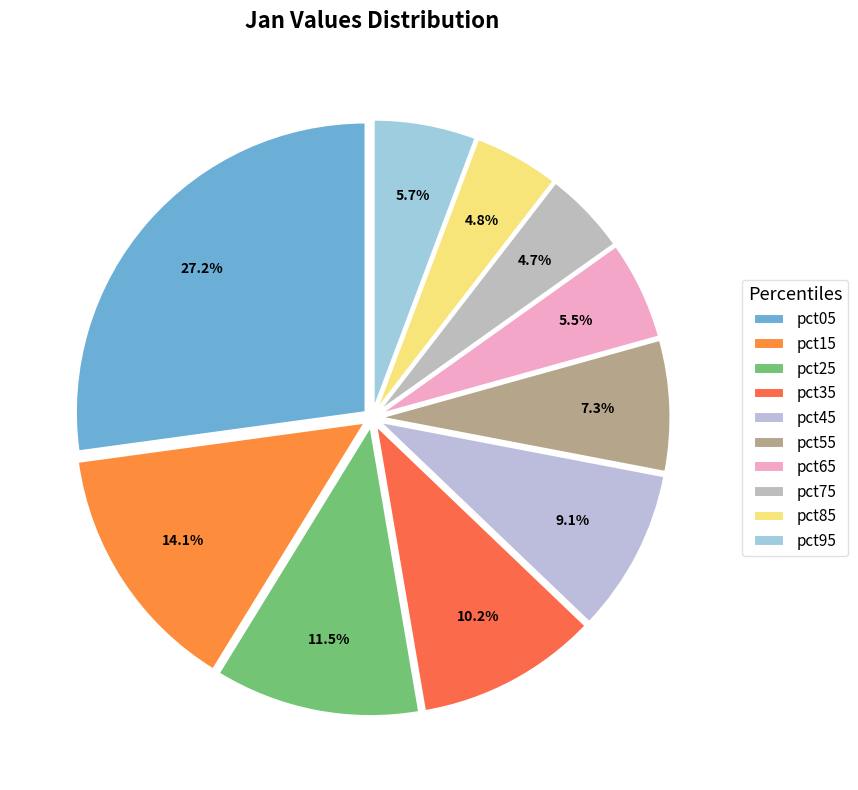

What is the change in value from pct25 to pct85?

-1.1